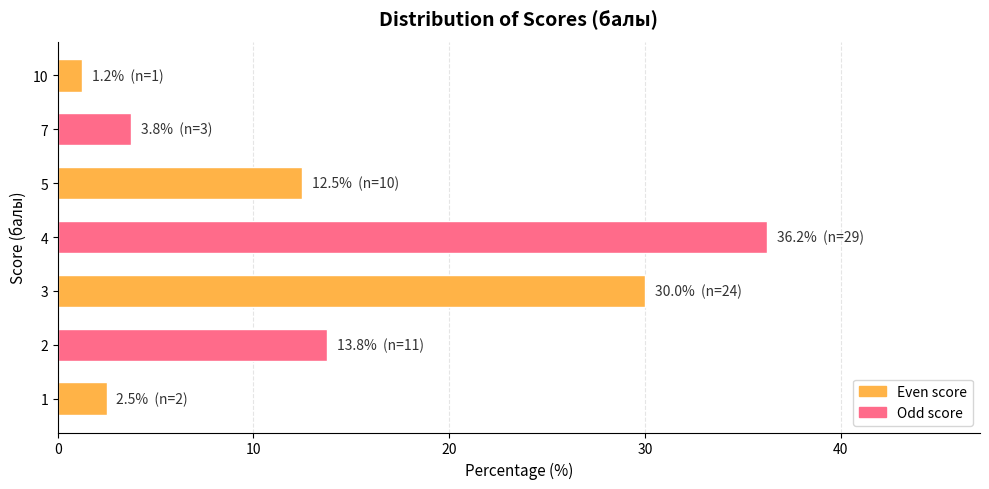

Which label corresponds to the smallest value in the chart?

10